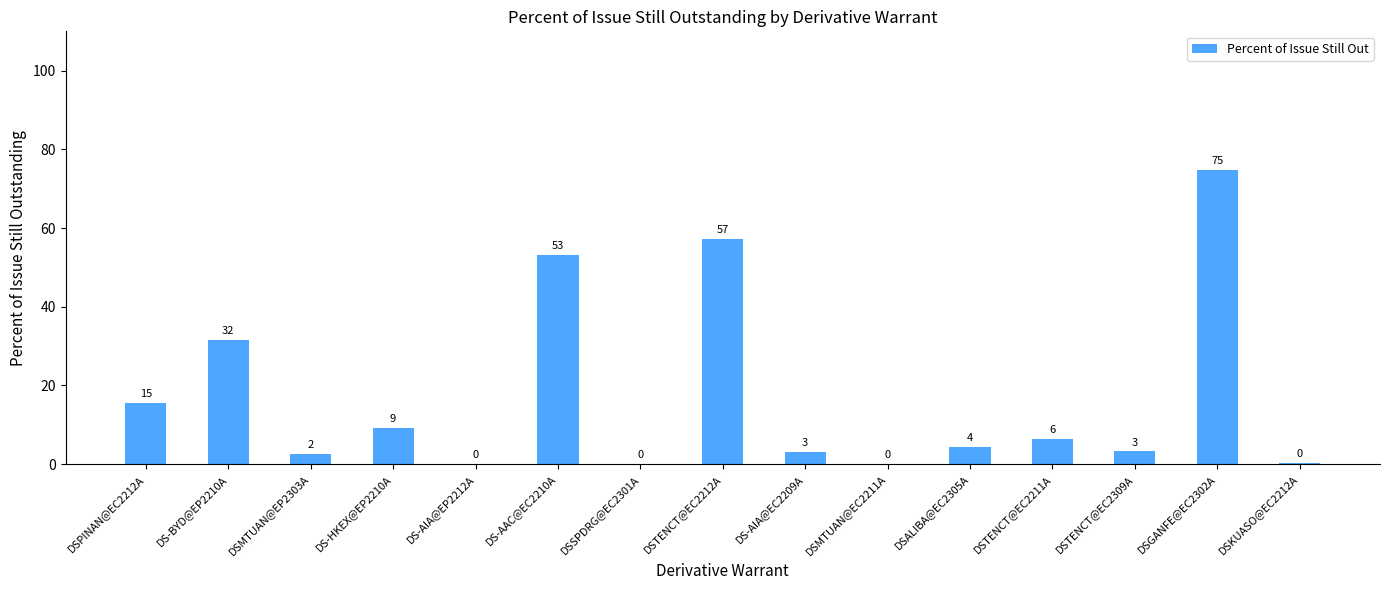

Between DS-AIA@EP2212A and DSKUASO@EC2212A, which is larger?

DSKUASO@EC2212A